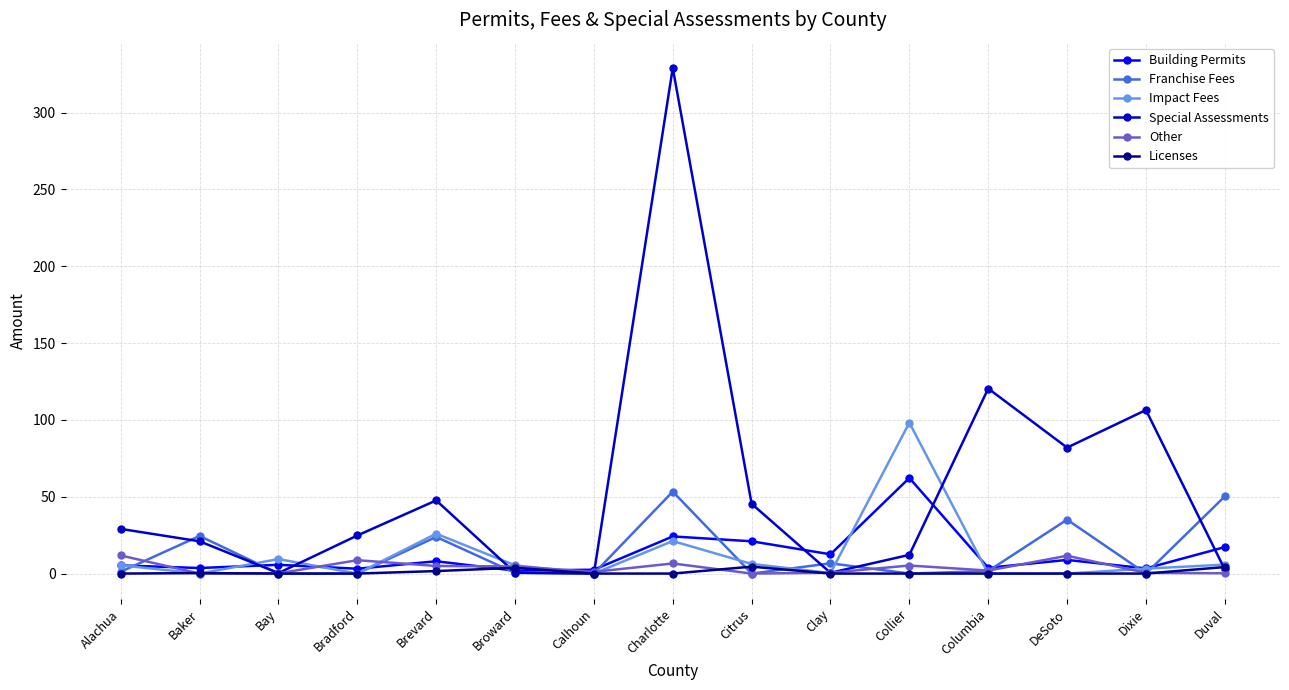

What is the sum of the Franchise Fees values at Duval and Columbia?

51.9